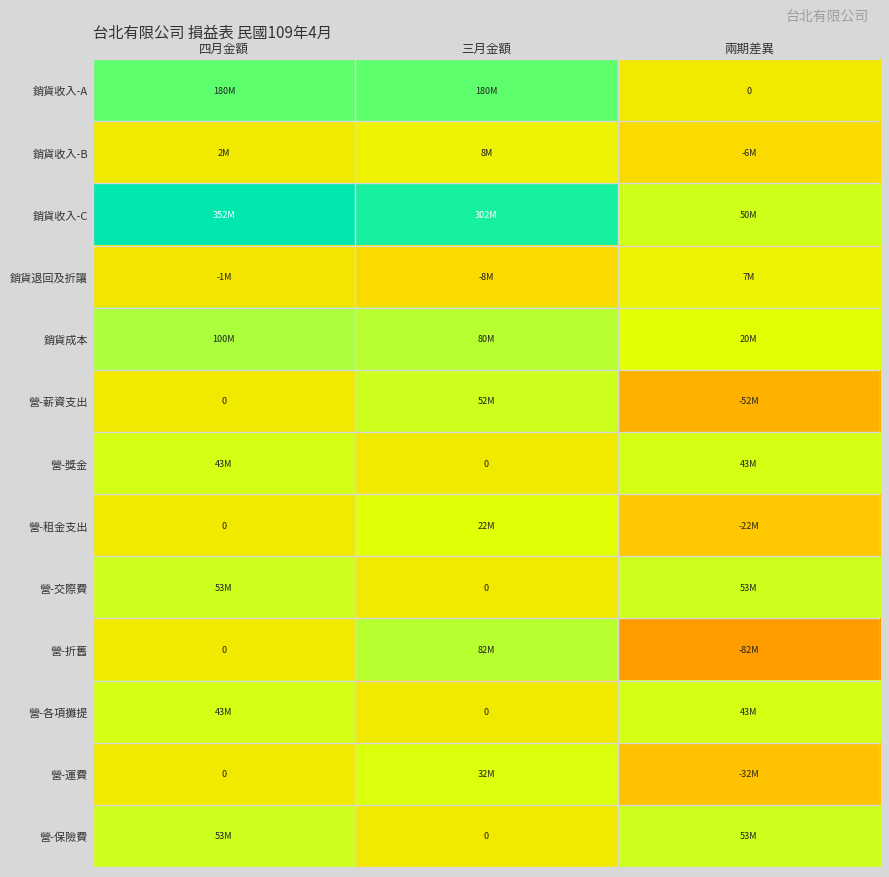

The value of 營-保險費 at 兩期差異 is 69857798. True or false?

False